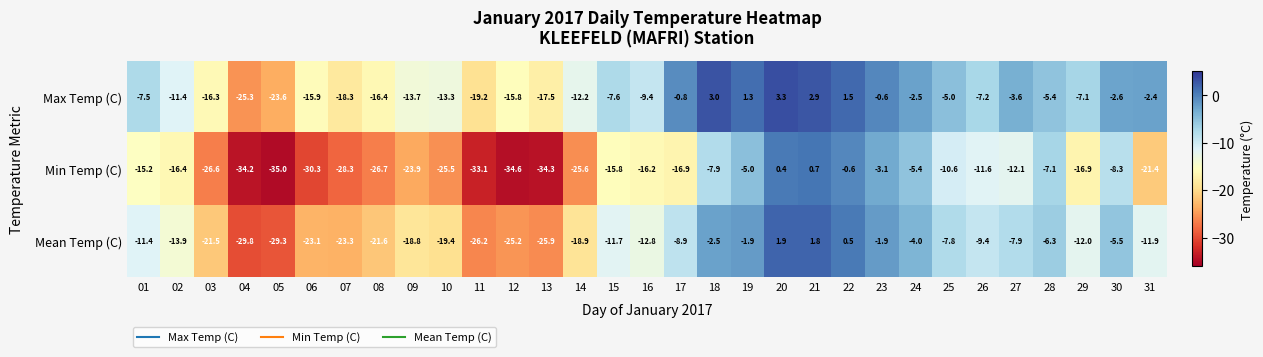

True or false: Mean Temp (C) has a value of -39.7 at 06.

False